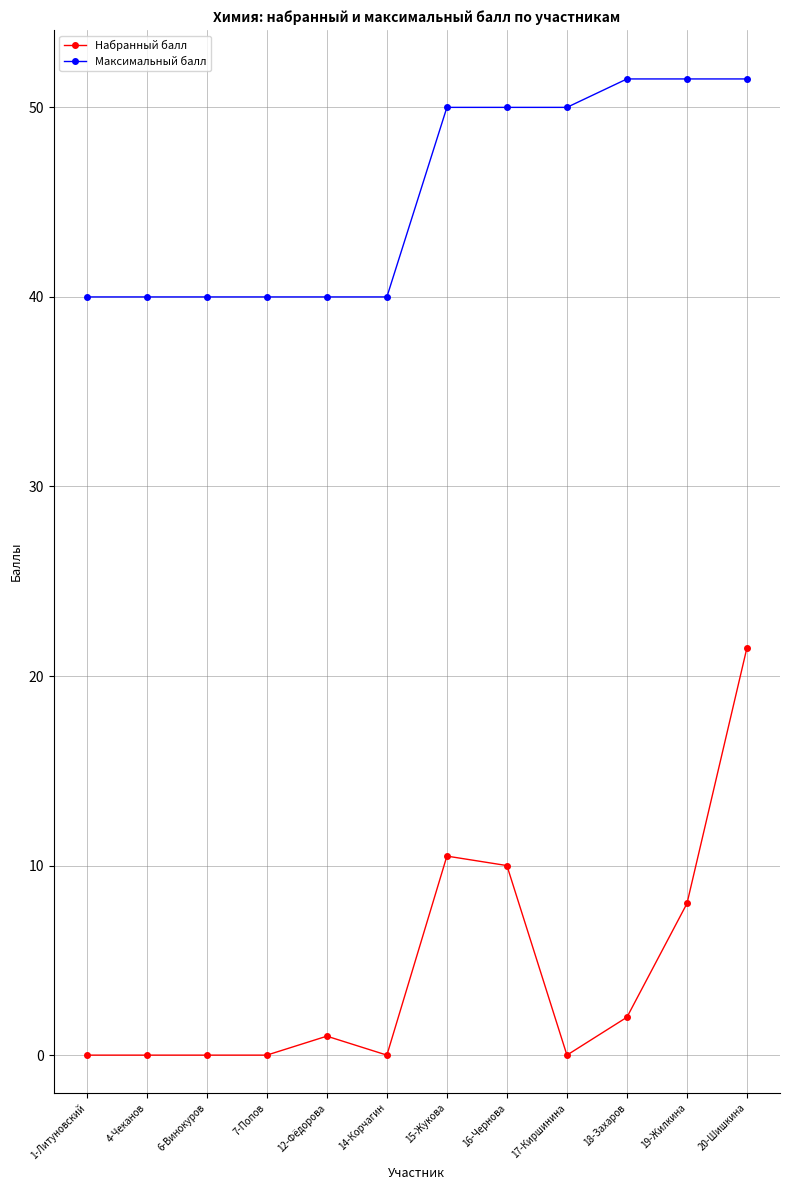

True or false: Набранный балл and Максимальный балл cross at least once.

False